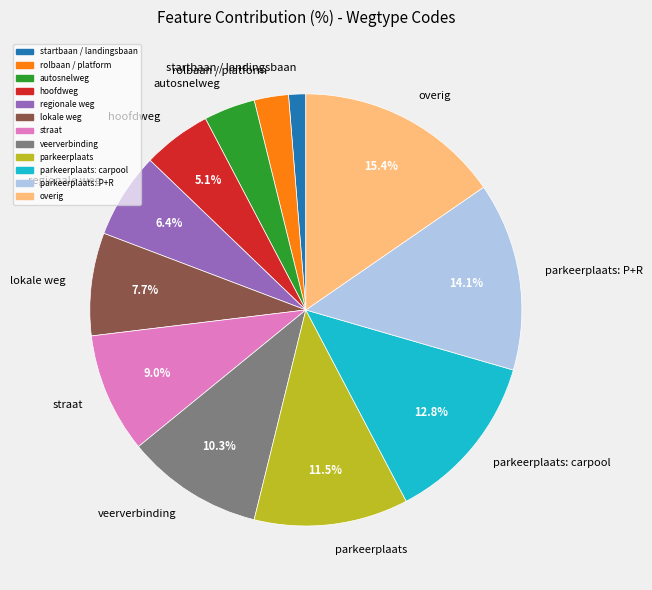

Is the sum of hoofdweg and rolbaan / platform greater than half?

No